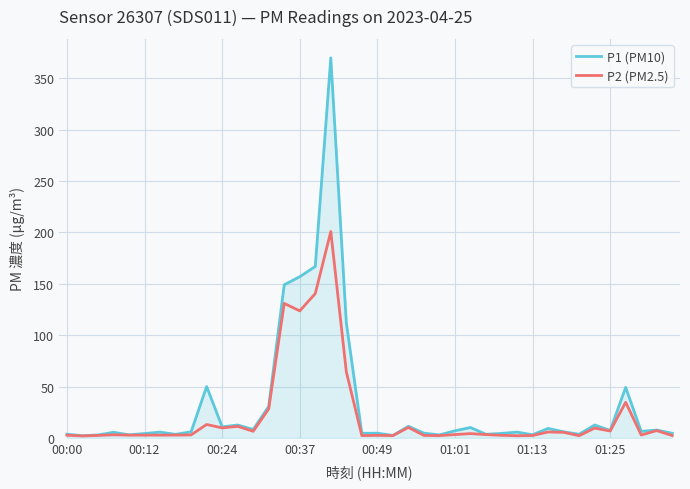

Which series has the widest spread of values?

P1 (PM10)